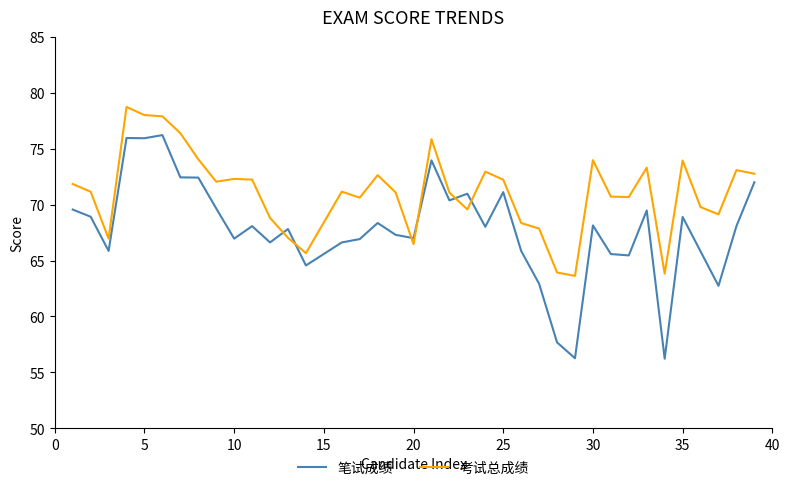

Which series has the largest range (max minus min)?

笔试成绩